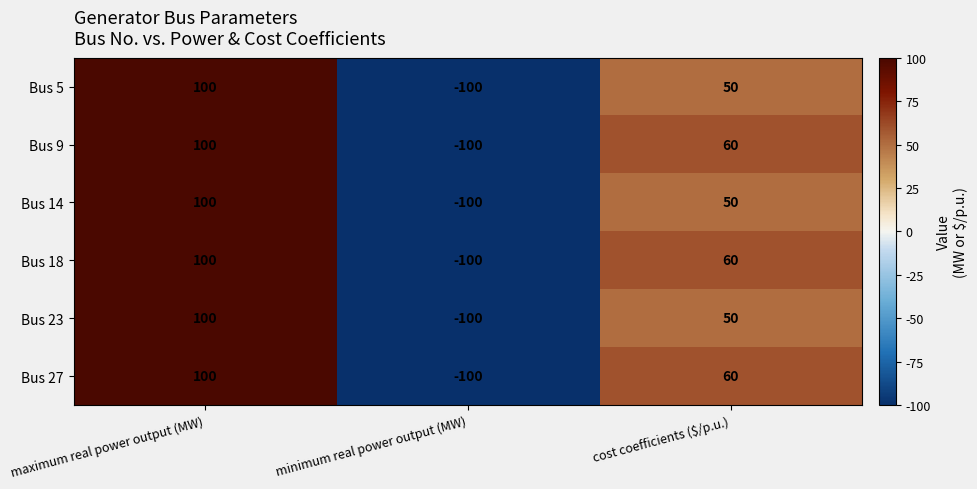

How many distinct data groups are displayed?

6